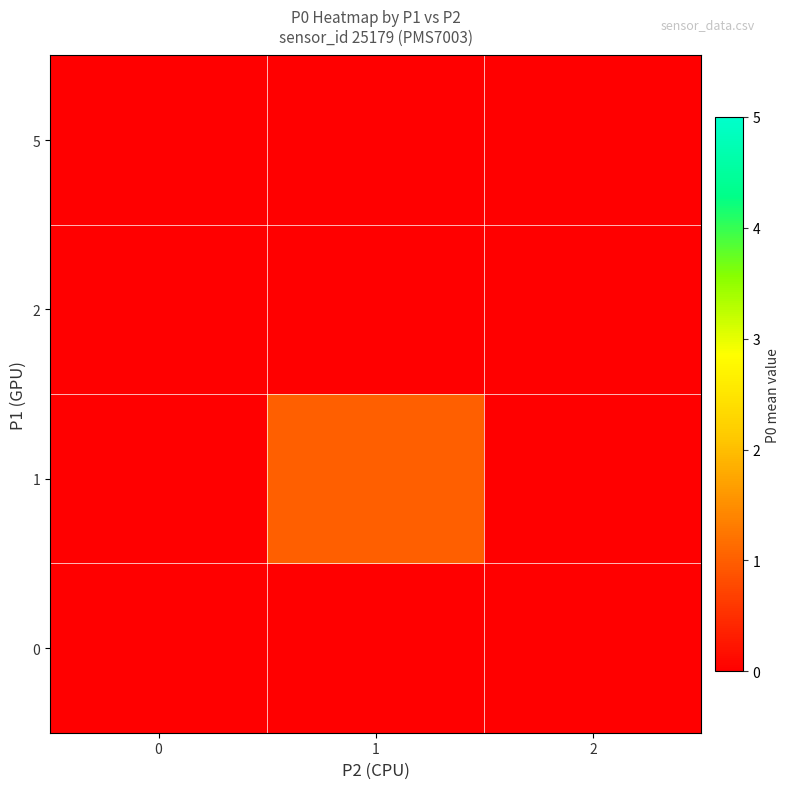

At which category does the chart reach its peak across all series?

1